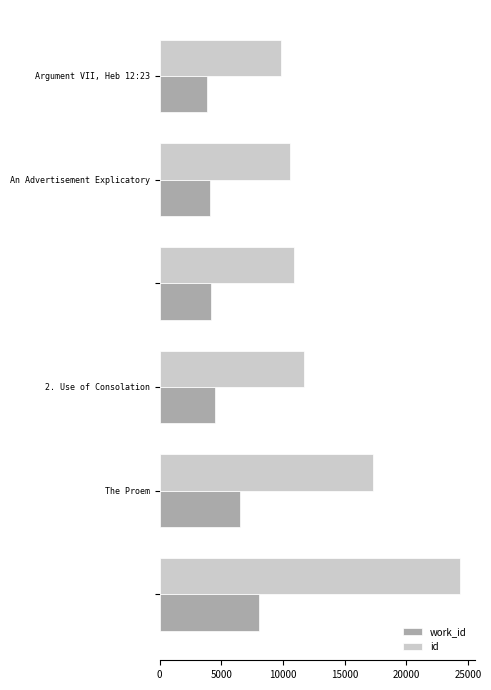

What is the difference between the maximum and minimum values in the work_id series?

4203